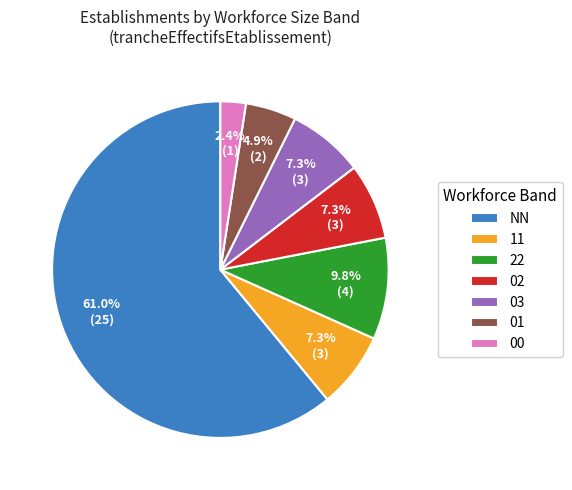

True or false: 11 accounts for 22% of the total.

False